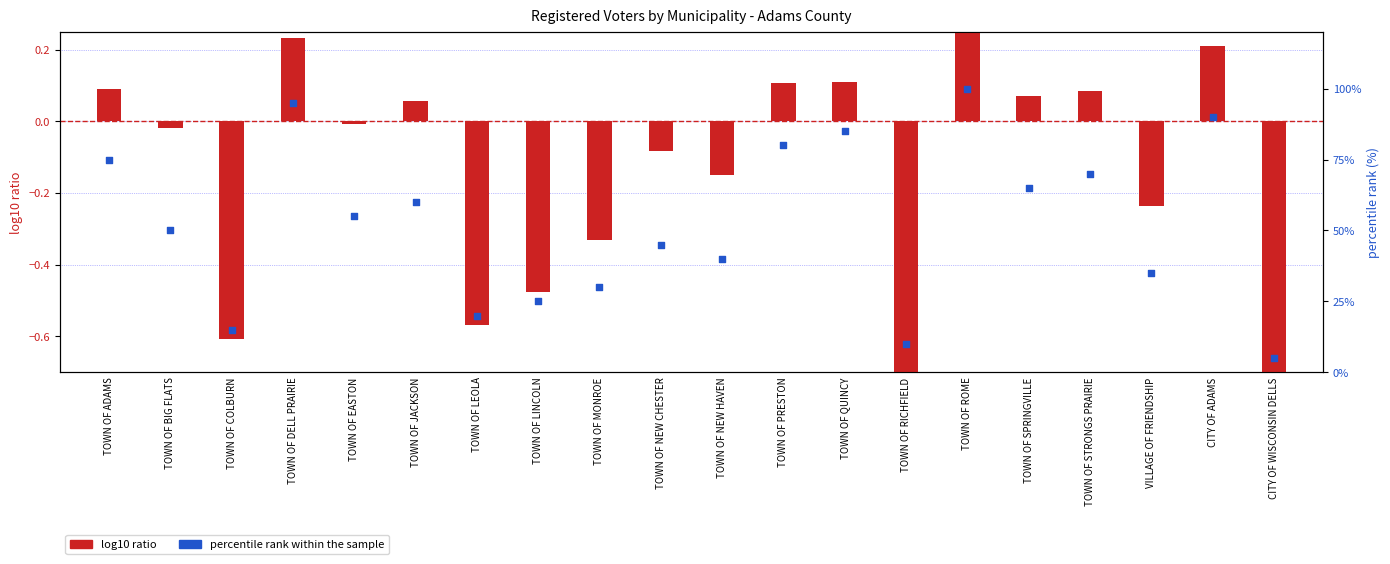

At which category is the sum across all series the highest?

TOWN OF ROME